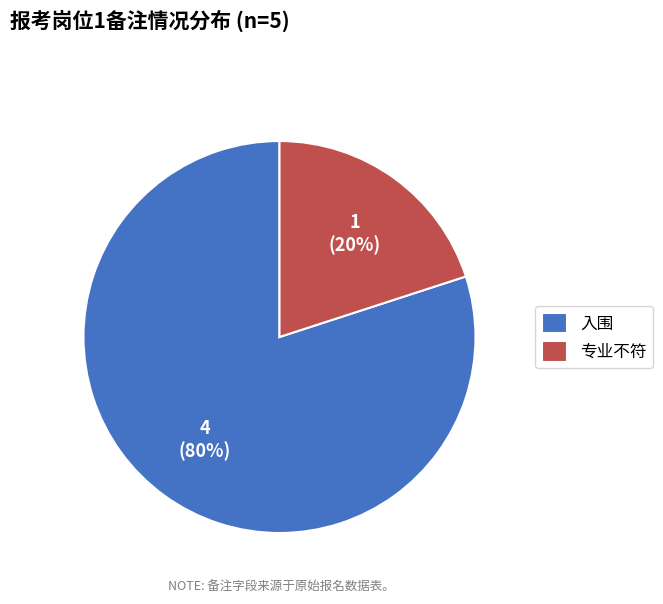

True or false: 专业不符 accounts for 15% of the total.

False